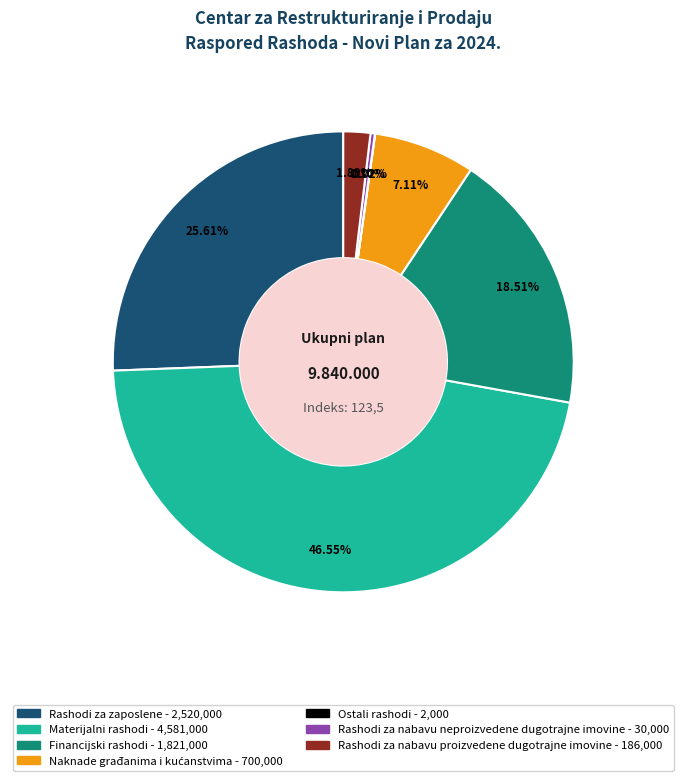

Is it true that Rashodi za nabavu neproizvedene dugotrajne imovine is 0% of the pie?

True